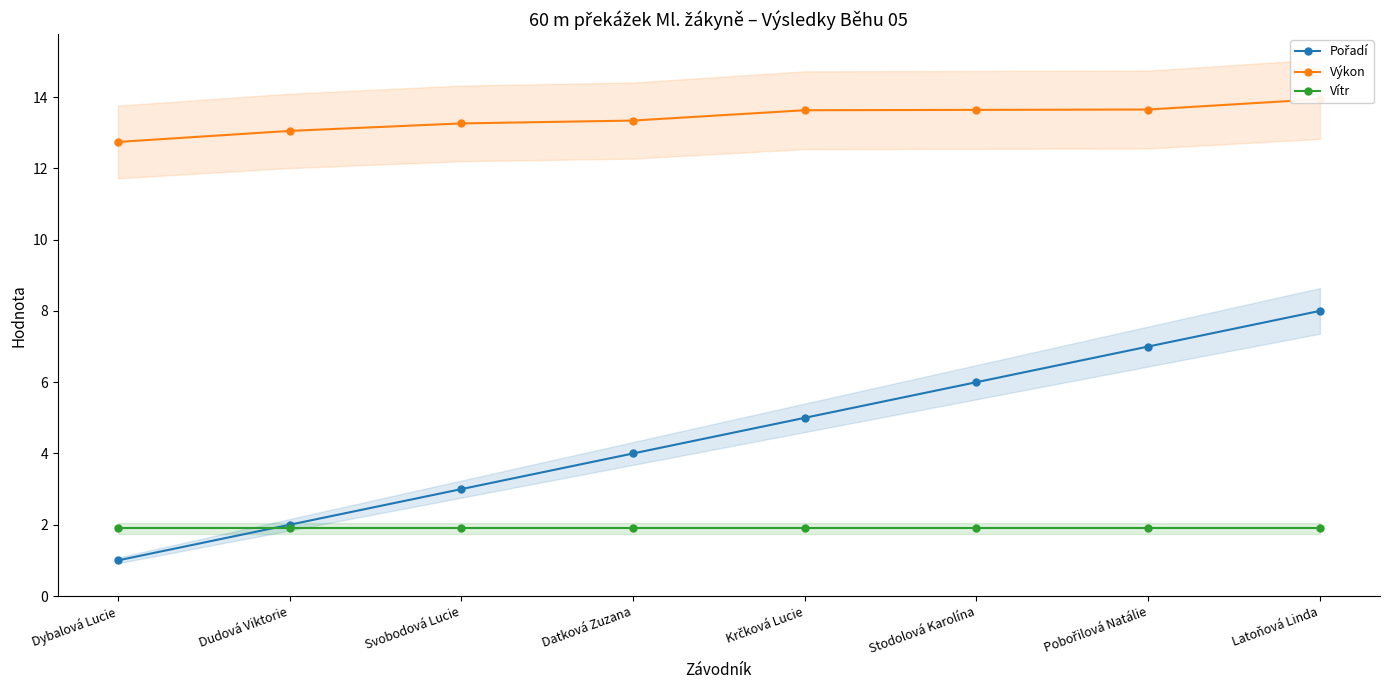

Which has a higher value, Krčková Lucie or Pobořilová Natálie?

Pobořilová Natálie